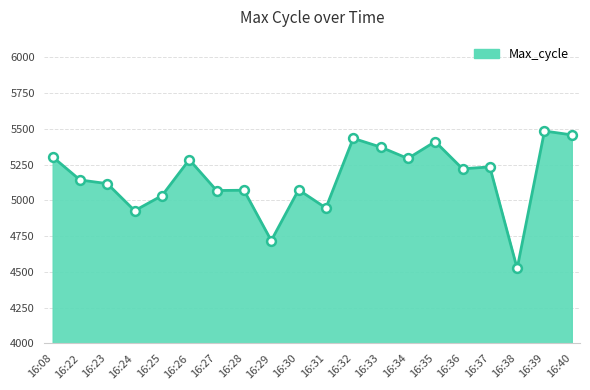

Which has a higher value, 16:39 or 16:25?

16:39